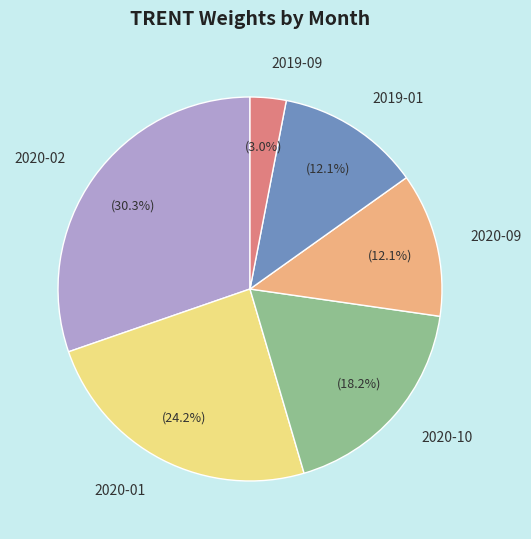

Is 2020-02 the majority of the pie?

No